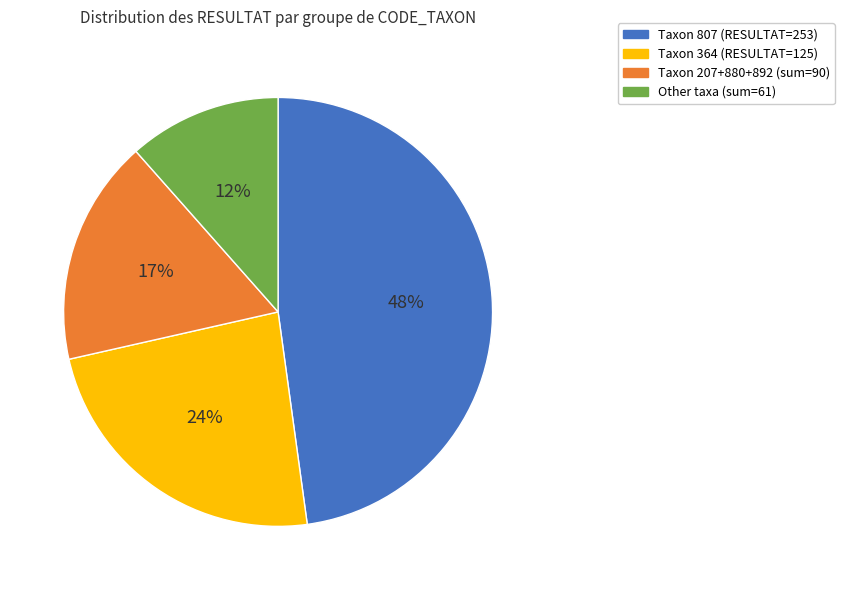

How many slices are in this pie chart?

4